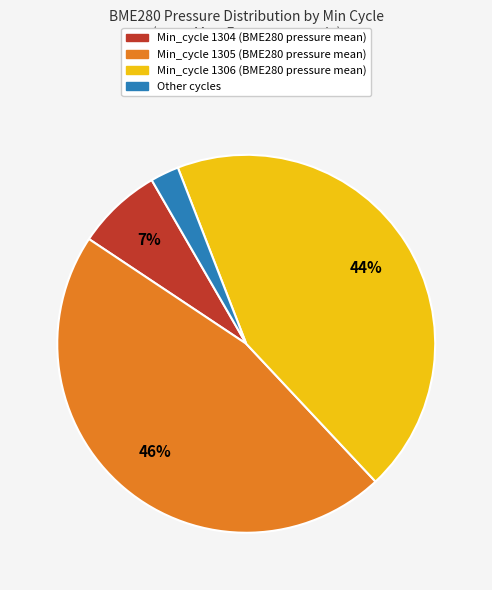

Is there a majority slice in this chart?

No